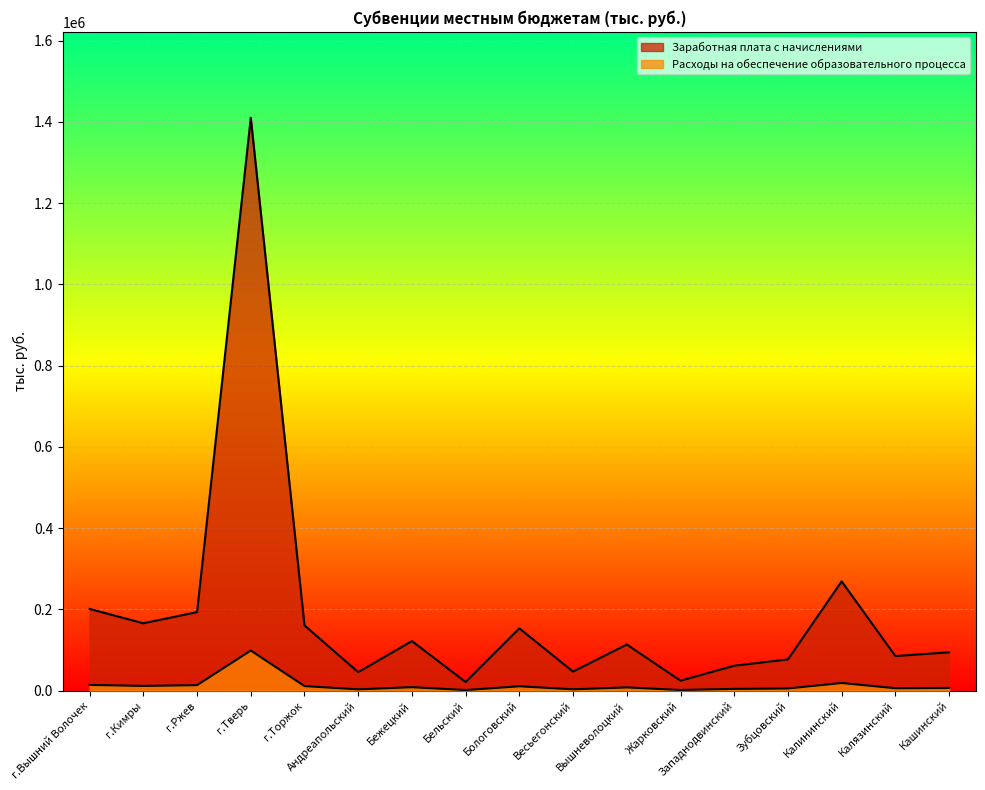

What is the lowest value of the Расходы на обеспечение образовательного процесса series?

1487